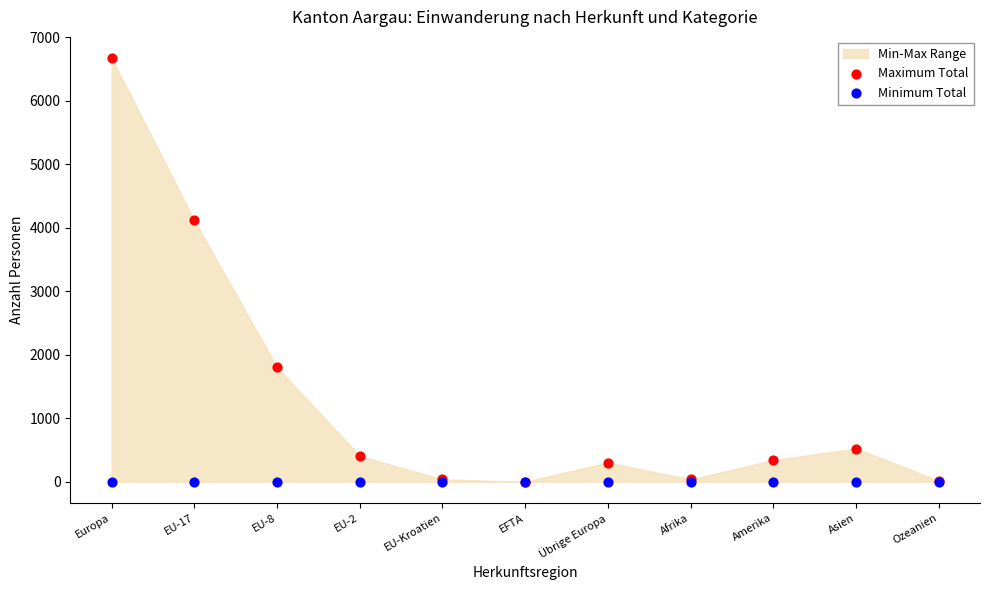

In the Maximum Total series, what Y value is closest to 3337?

4117